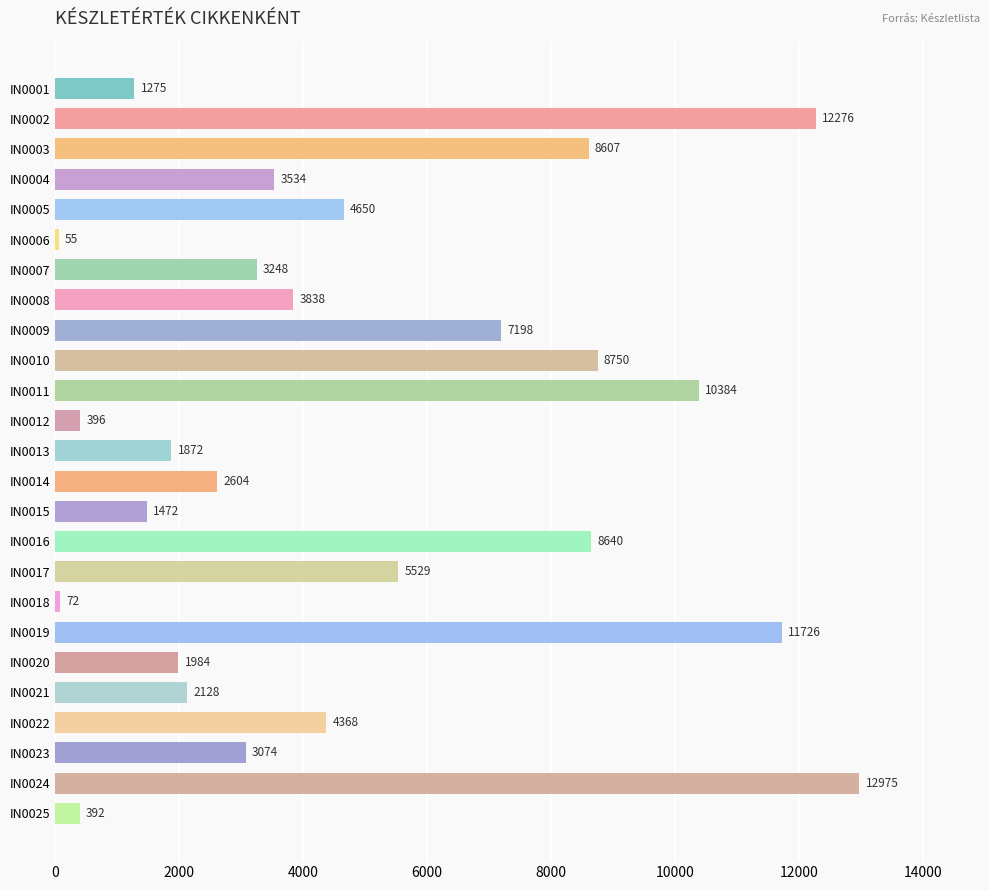

What is the difference between the maximum and minimum values?

12920